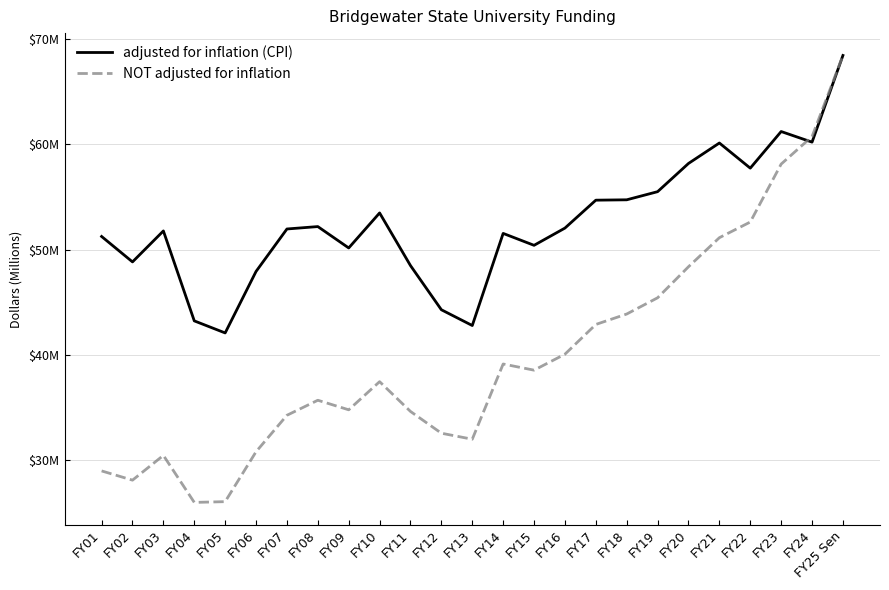

What is the label of the 13th point from the right?

FY13